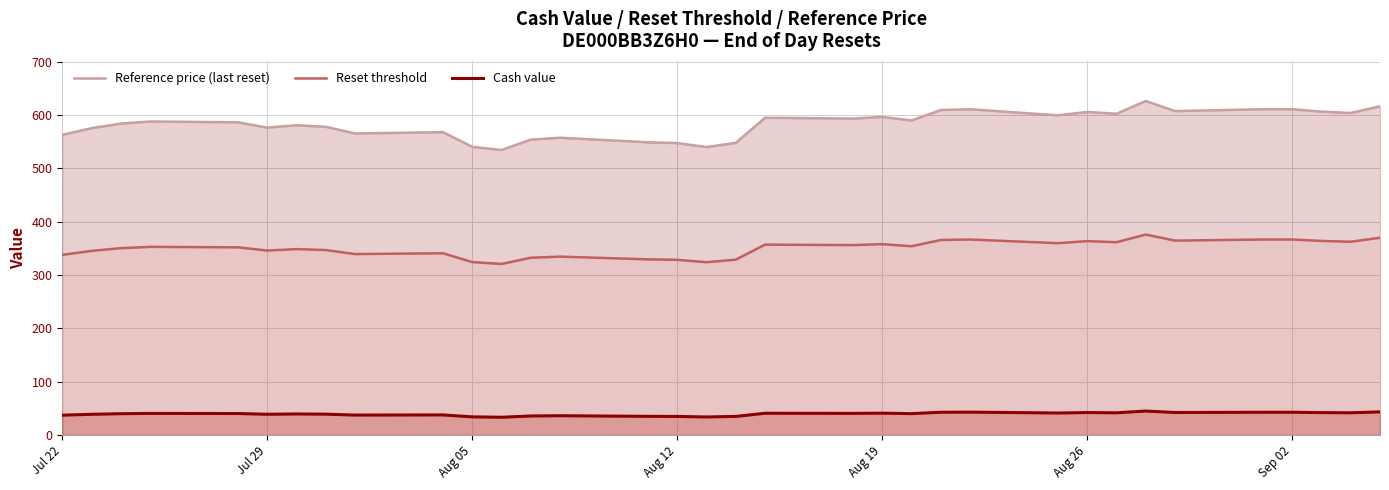

List the series in order of their overall mean, highest first.

Reference price (last reset), Reset threshold, Cash value